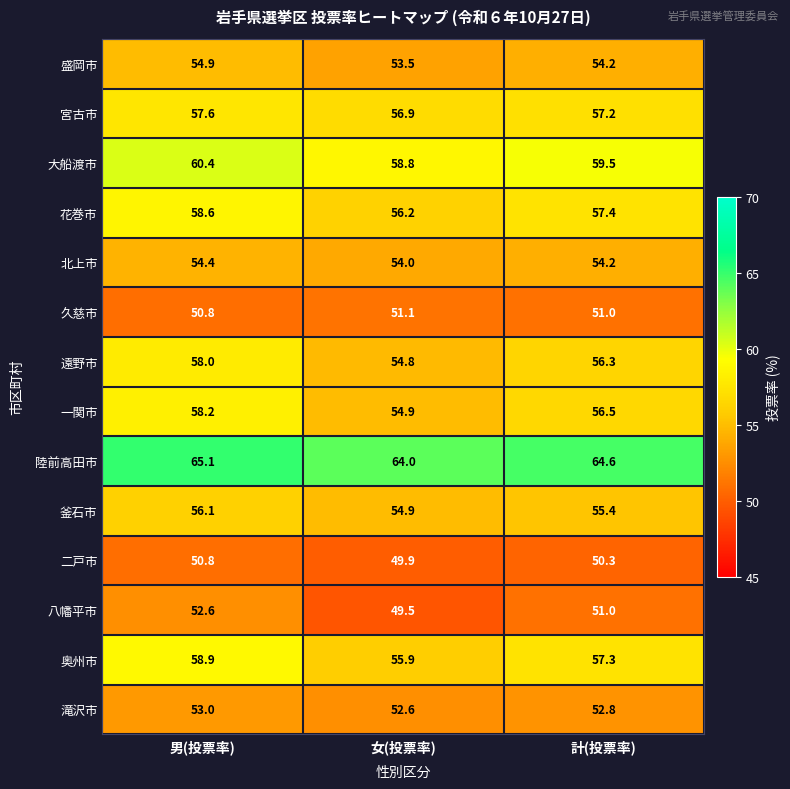

Which label corresponds to the largest value in the chart?

男(投票率)